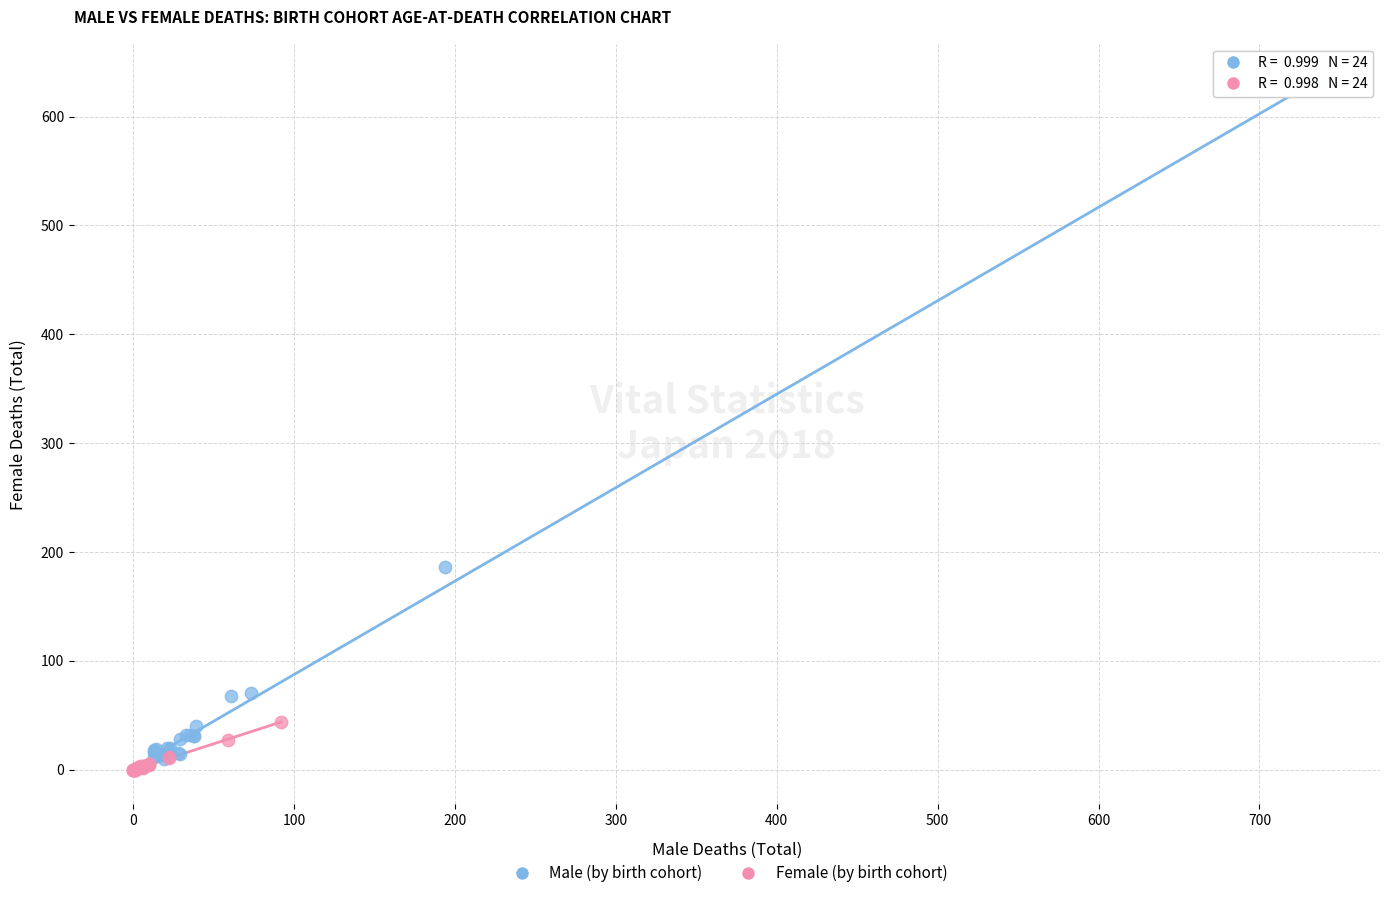

Which series has the largest Y range (max minus min)?

Male (by birth cohort)